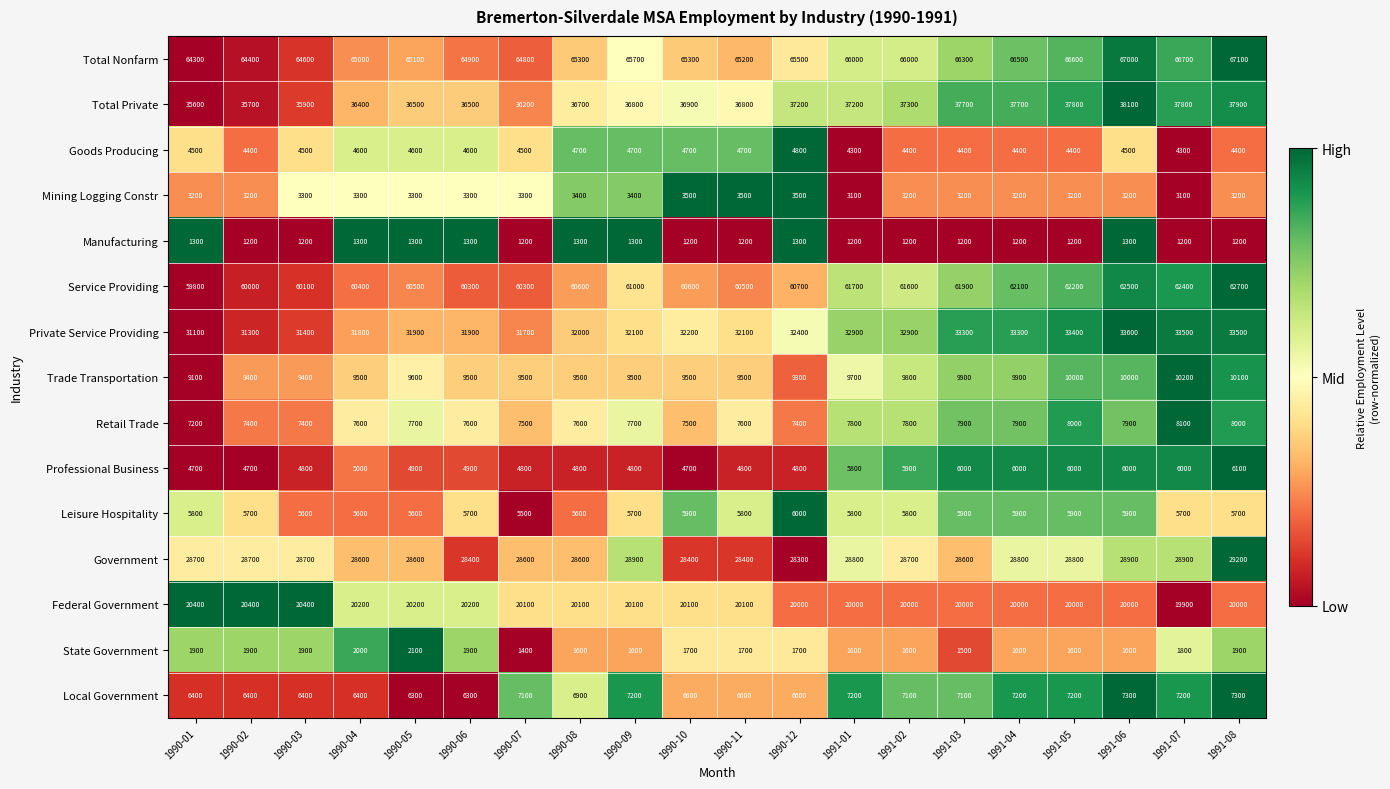

What is the sum of the Manufacturing values at 1991-07 and 1990-06?

2500